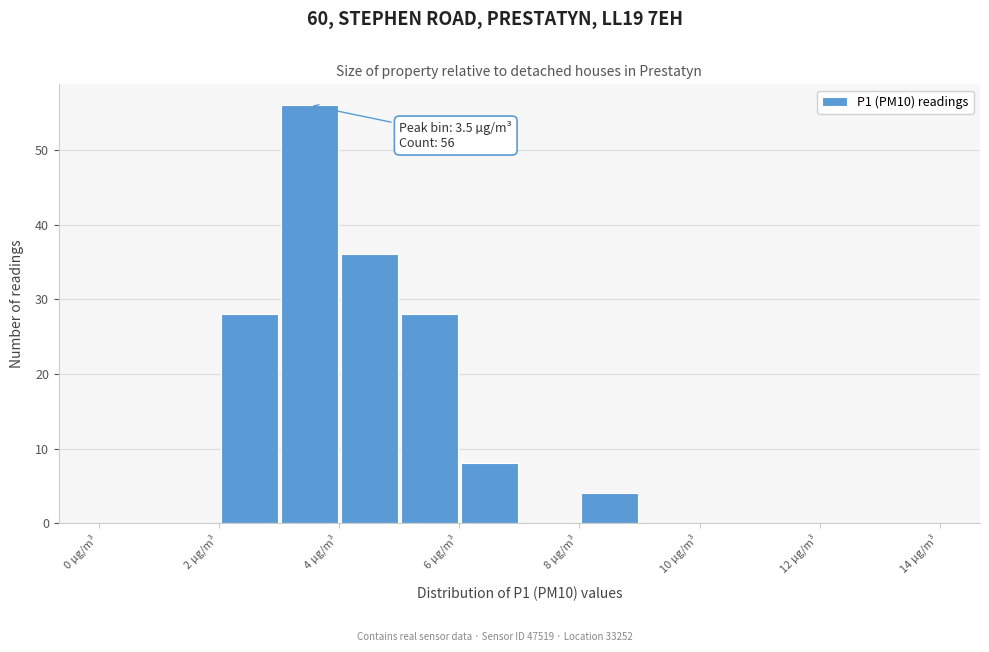

Which range on the x-axis has the tallest bar?

3 to 4